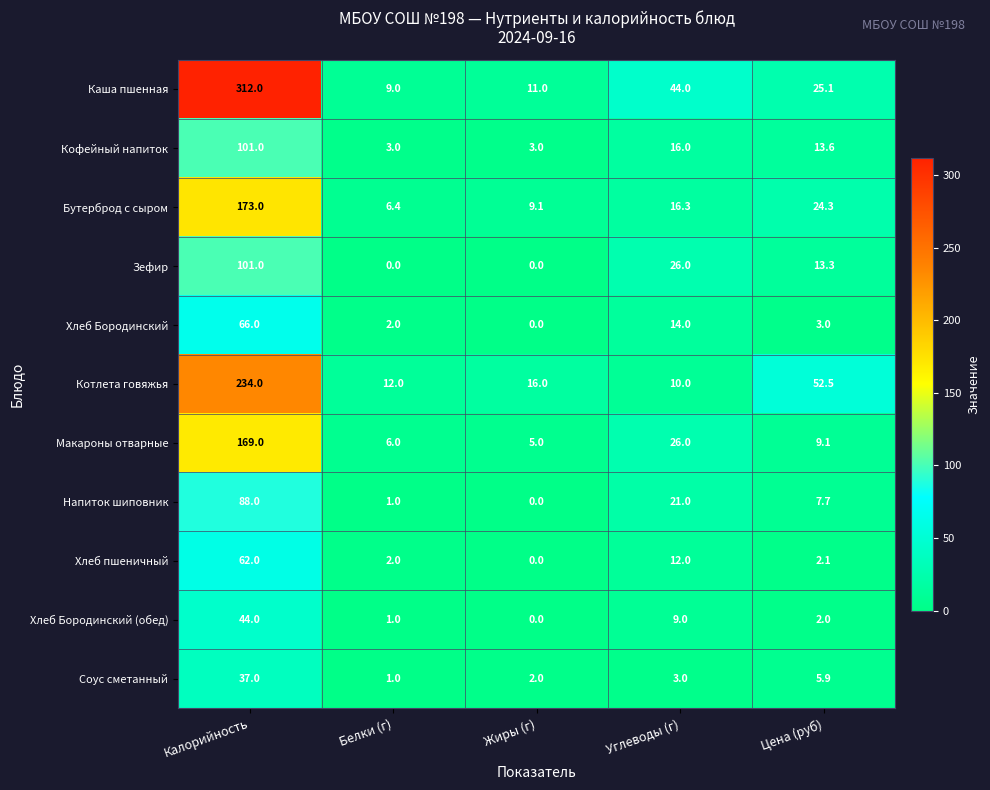

At which label does Каша пшенная reach its peak?

Калорийность